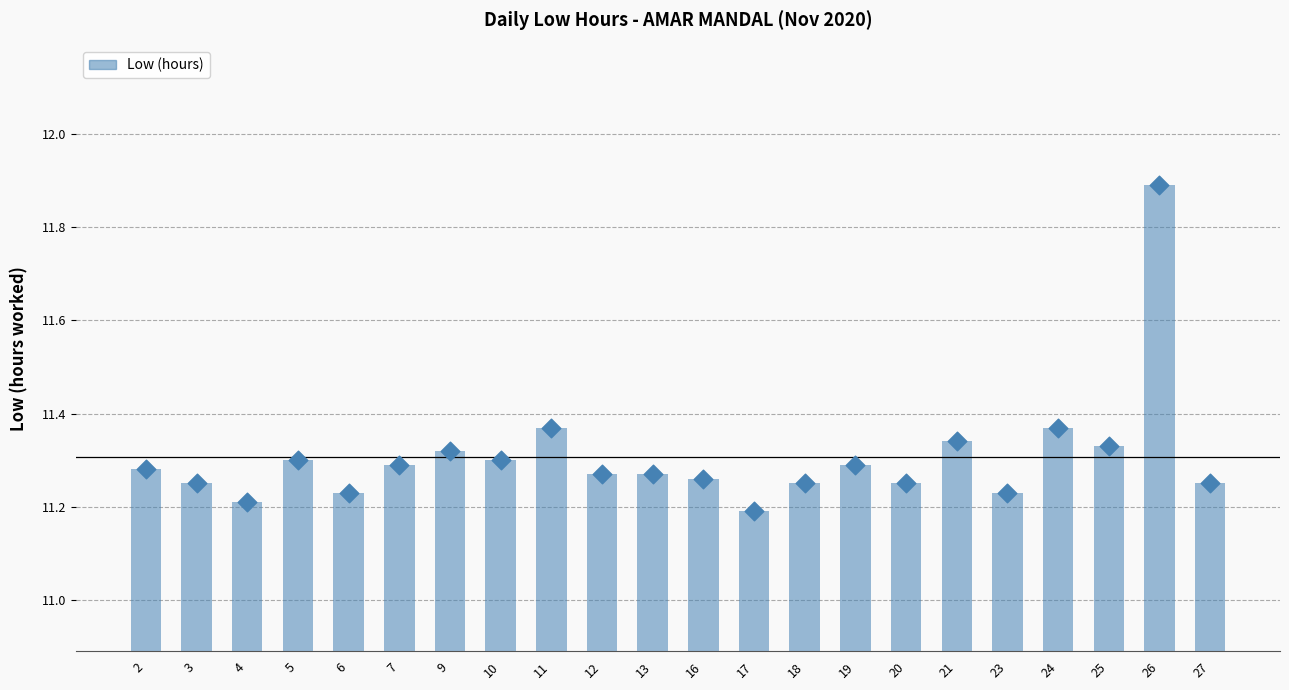

Which has a higher value, 26 or 7?

26